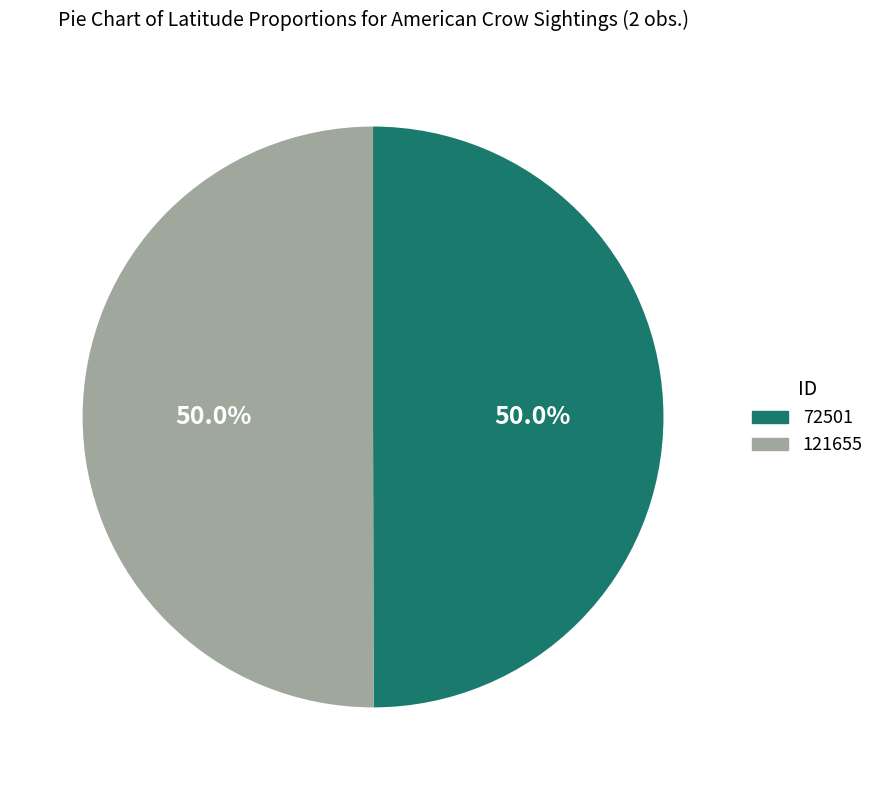

How much of the chart is everything except 121655?

50.0%